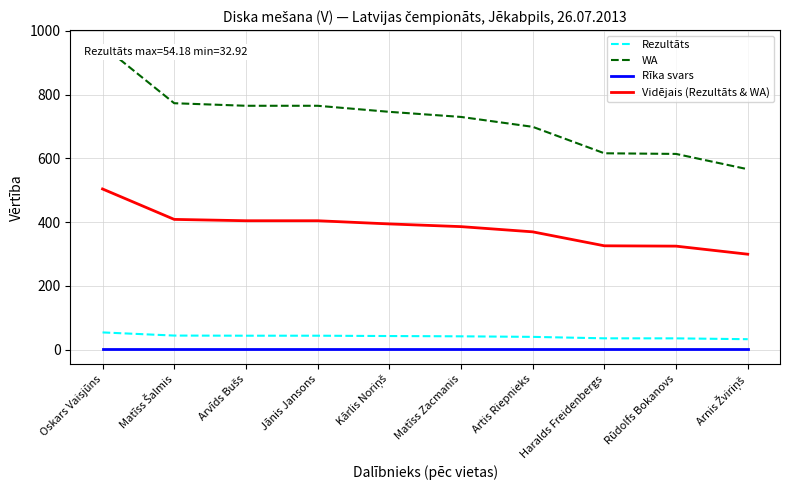

Which series has the widest spread of values?

WA